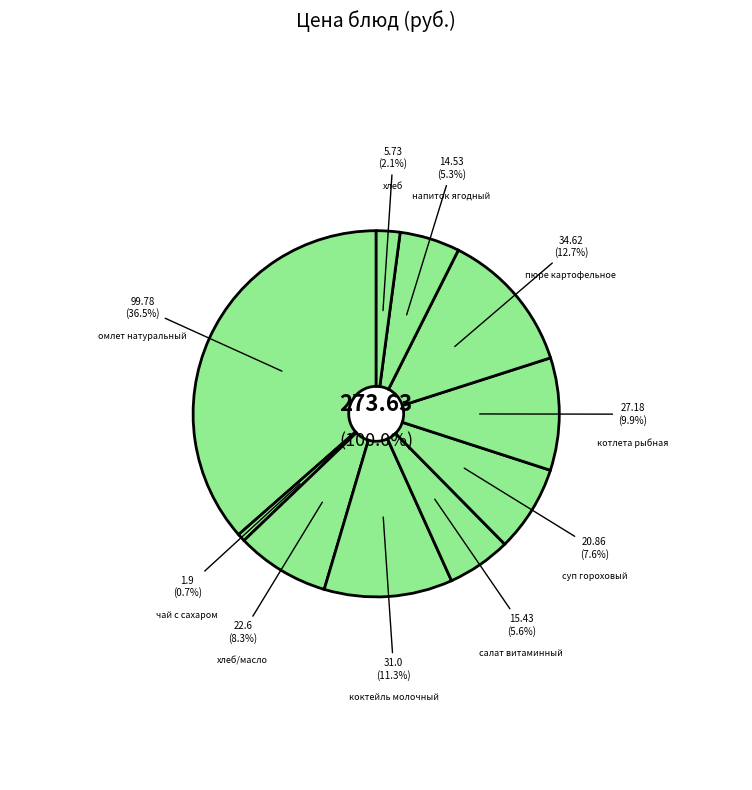

Is хлеб/масло the majority of the pie?

No